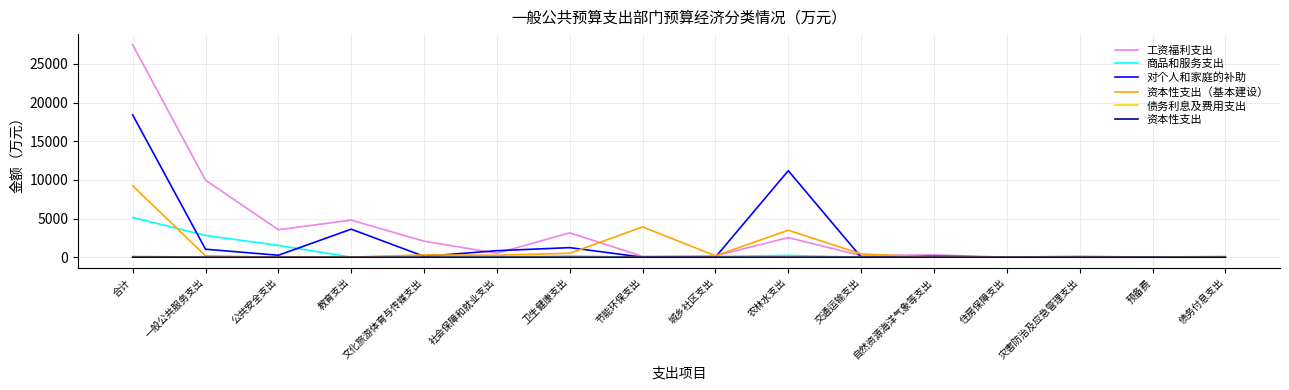

How many categories are shown in the chart?

16